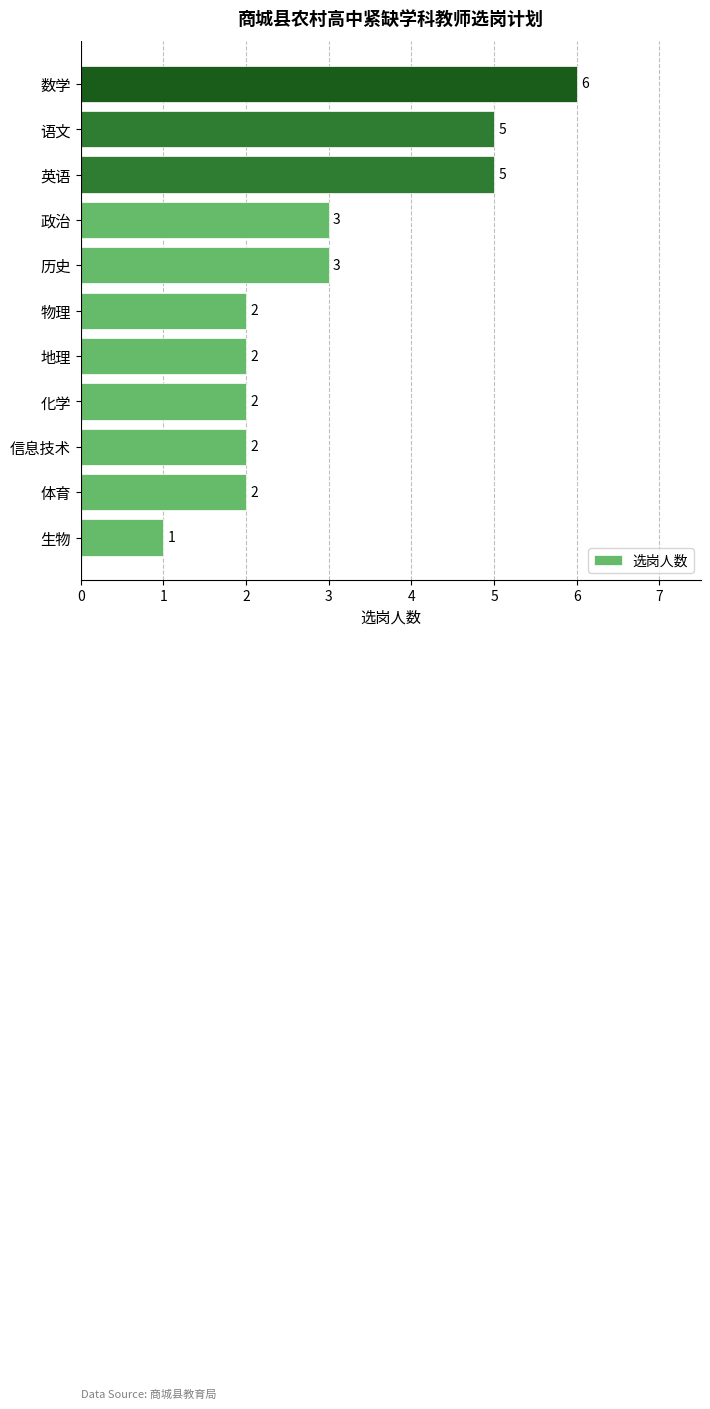

Is it true that the value at 生物 is 0?

False